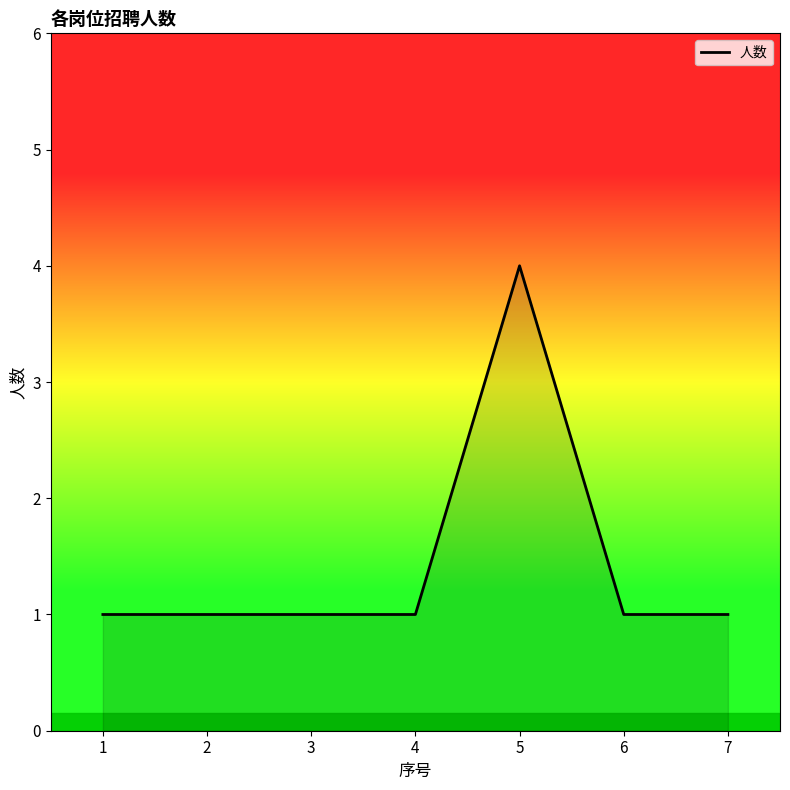

What is the sum of the values at 2 and 6?

2